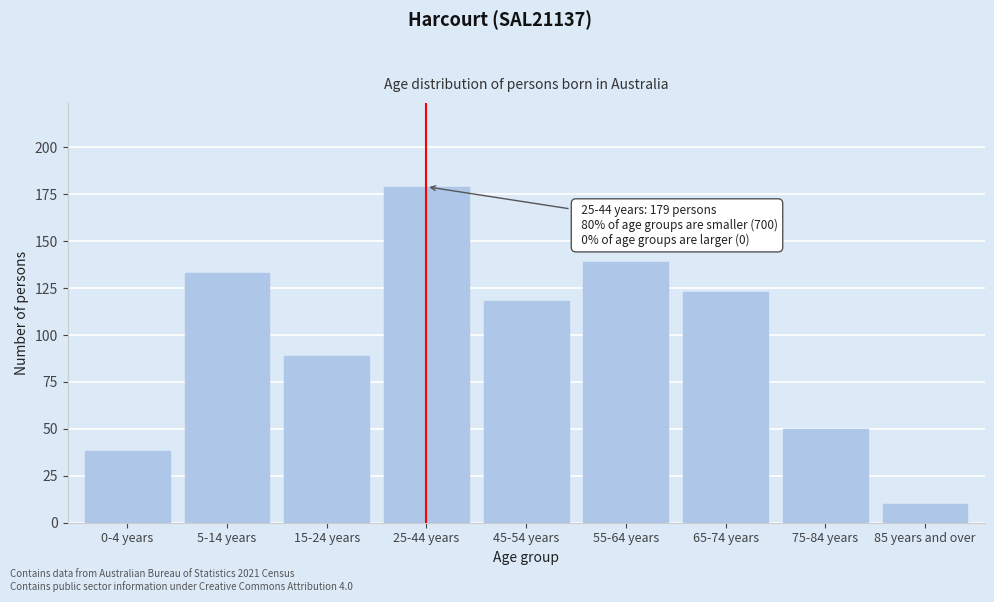

Reading right to left, list all the values displayed in this chart.

10	50	123	139	118	179	89	133	38